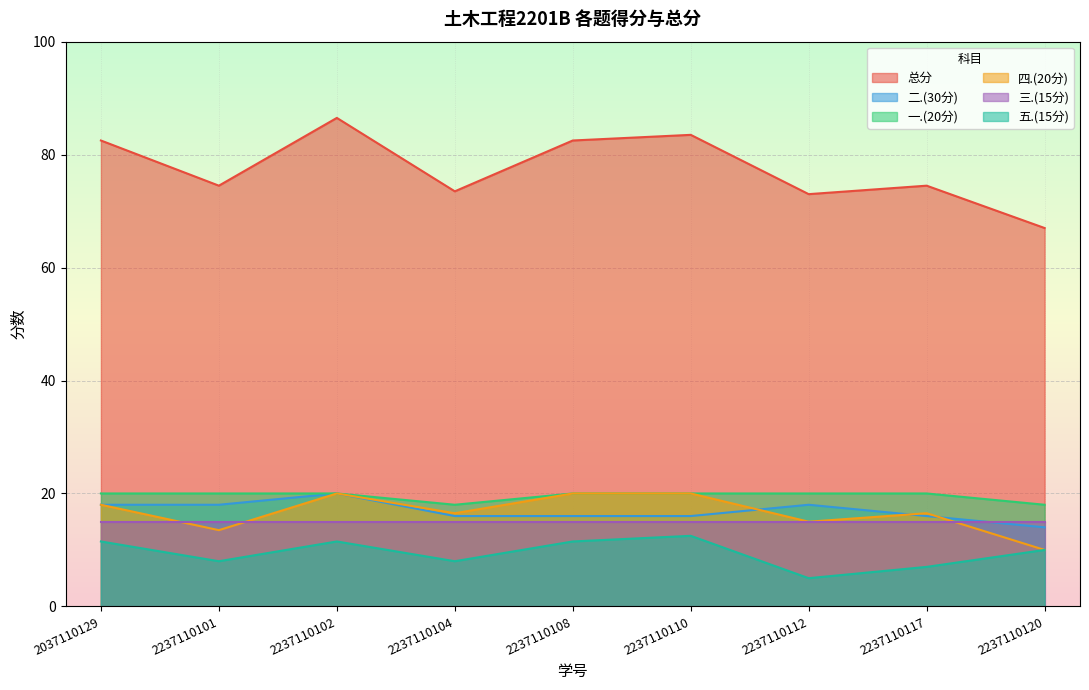

Which label corresponds to the smallest value in the chart?

2237110112